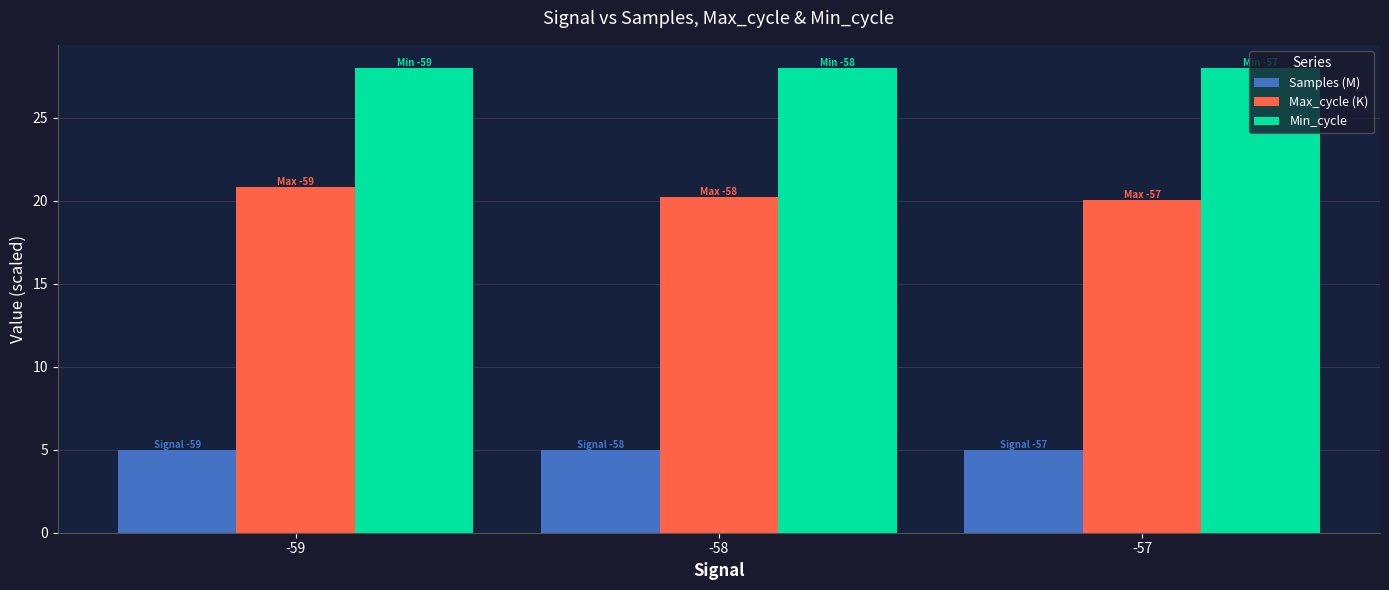

Which series has the largest range (max minus min)?

Max_cycle (K)